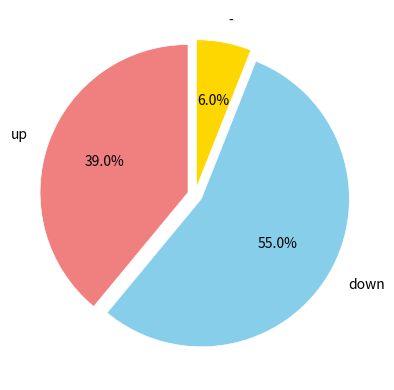

True or false: down accounts for 62% of the total.

False